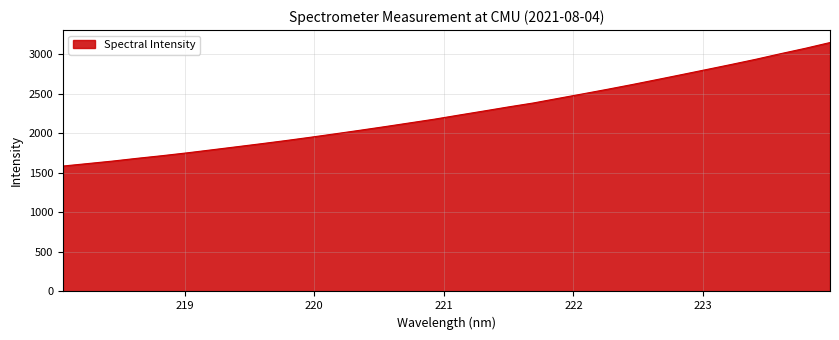

What is the minimum value shown in the chart?

1587.6